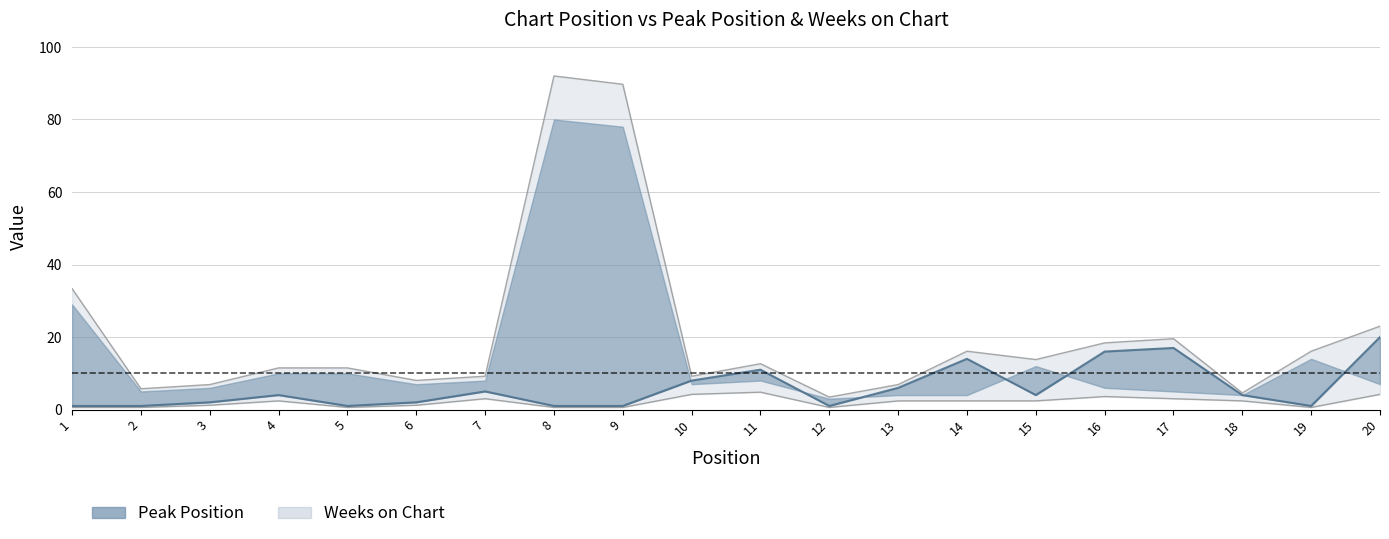

At which category does the data reach its first local peak?

4